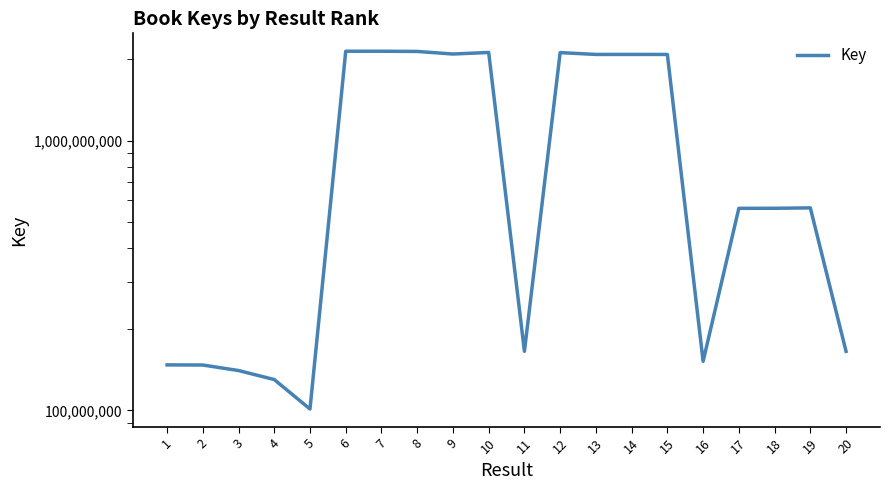

At which category does the data reach its first local peak?

7